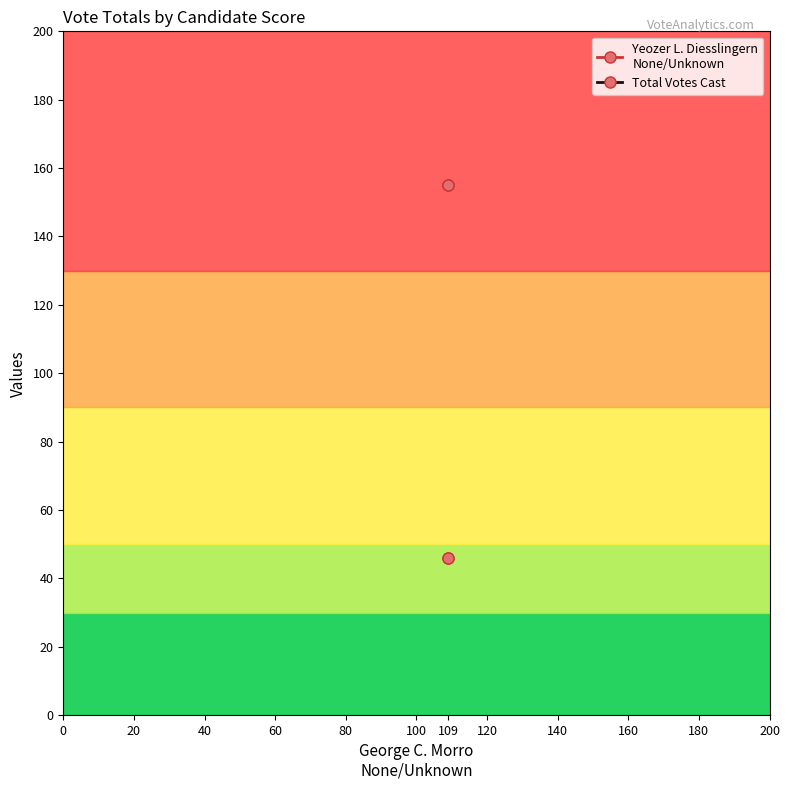

Is it true that Total Votes Cast equals 203 at 109?

False